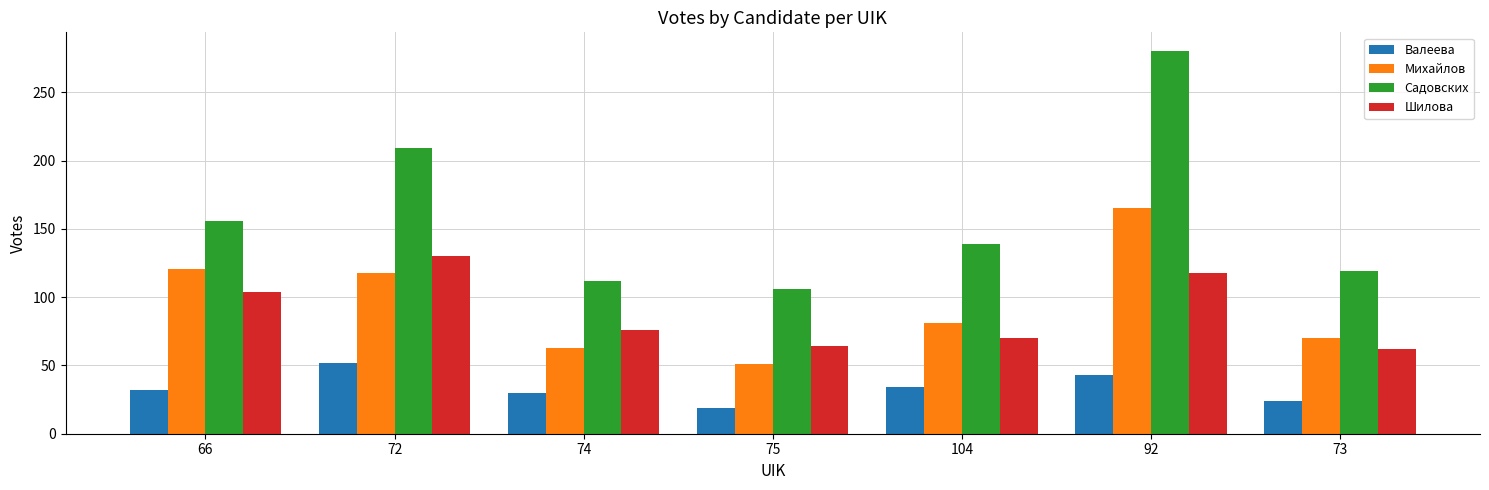

What is the label of the 1st bar from the left?

66